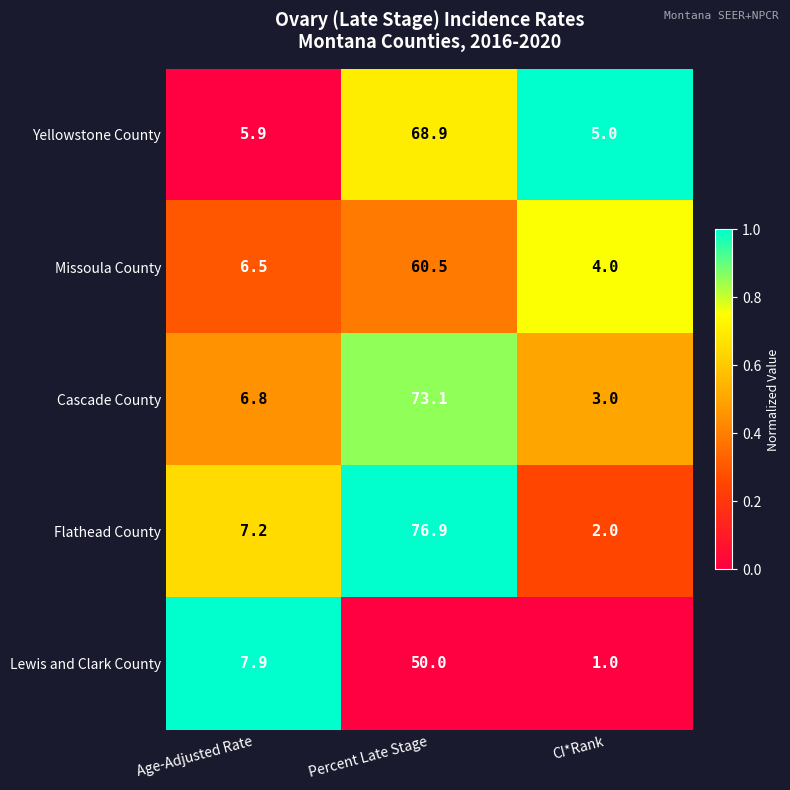

How many values in the Cascade County series are below 6?

1